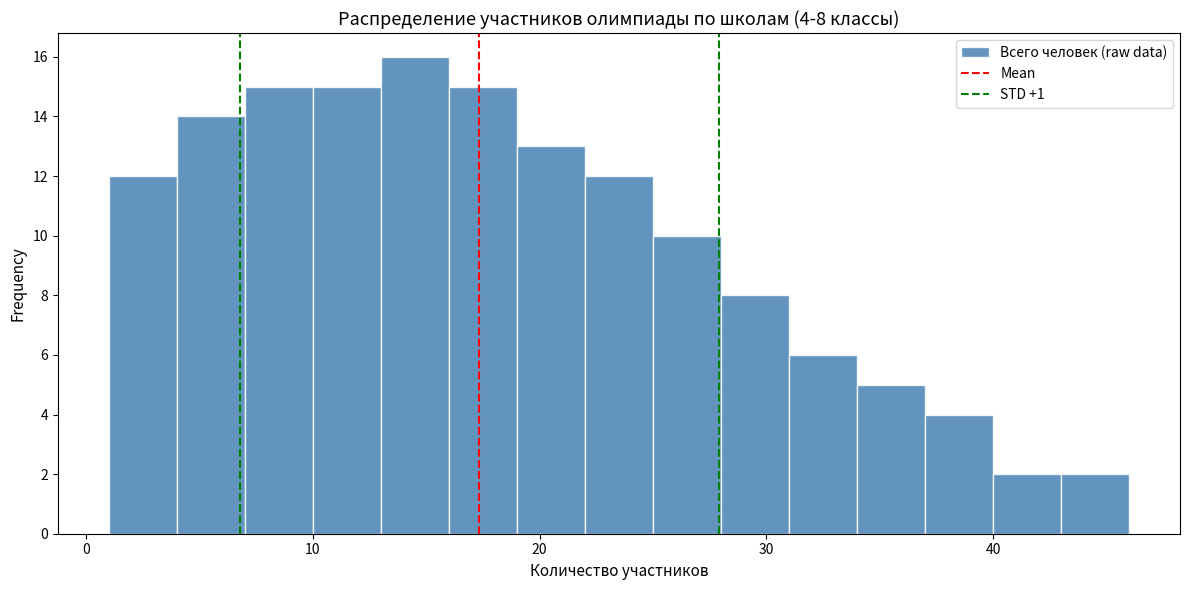

Read against the x-axis, roughly where is the centre of the tallest bar?

15